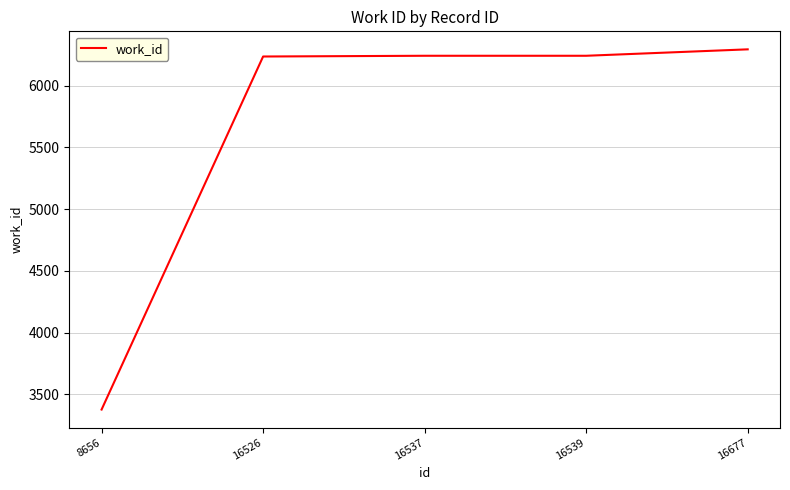

What is the maximum value shown in the chart?

6294